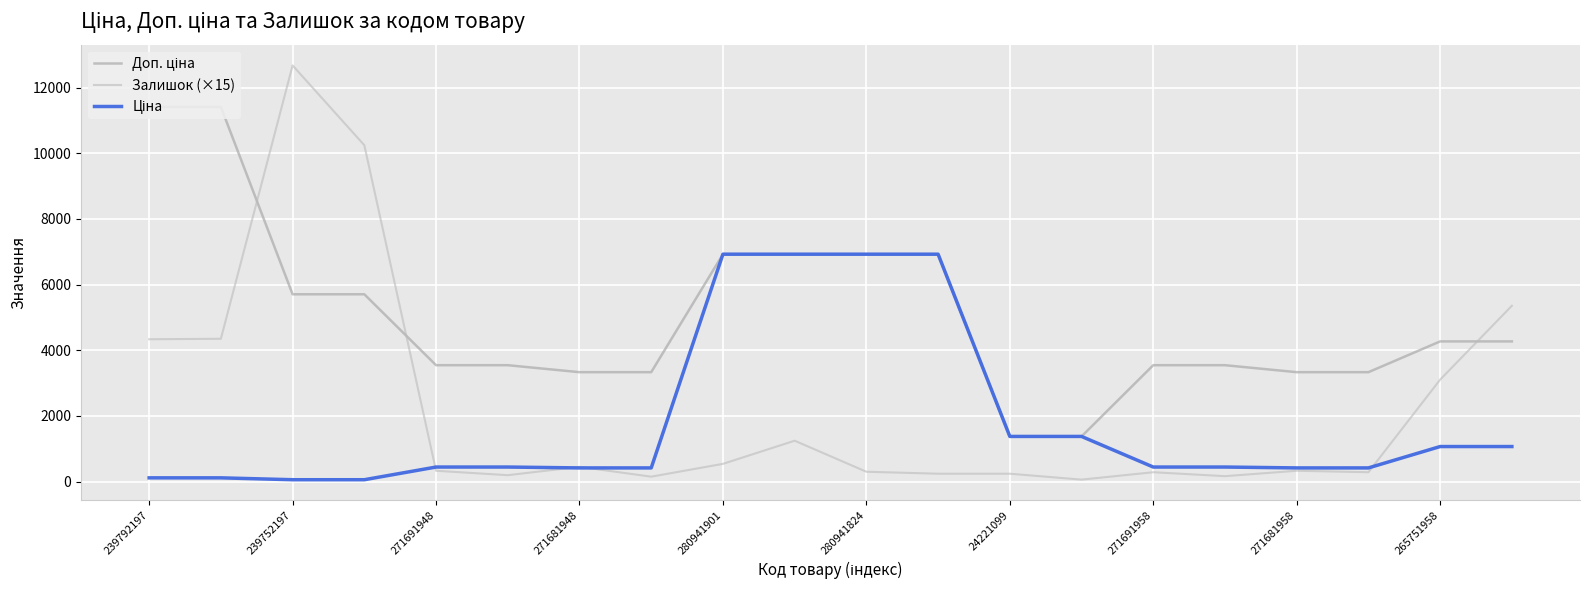

Is this an area chart (filled region under the line)?

No